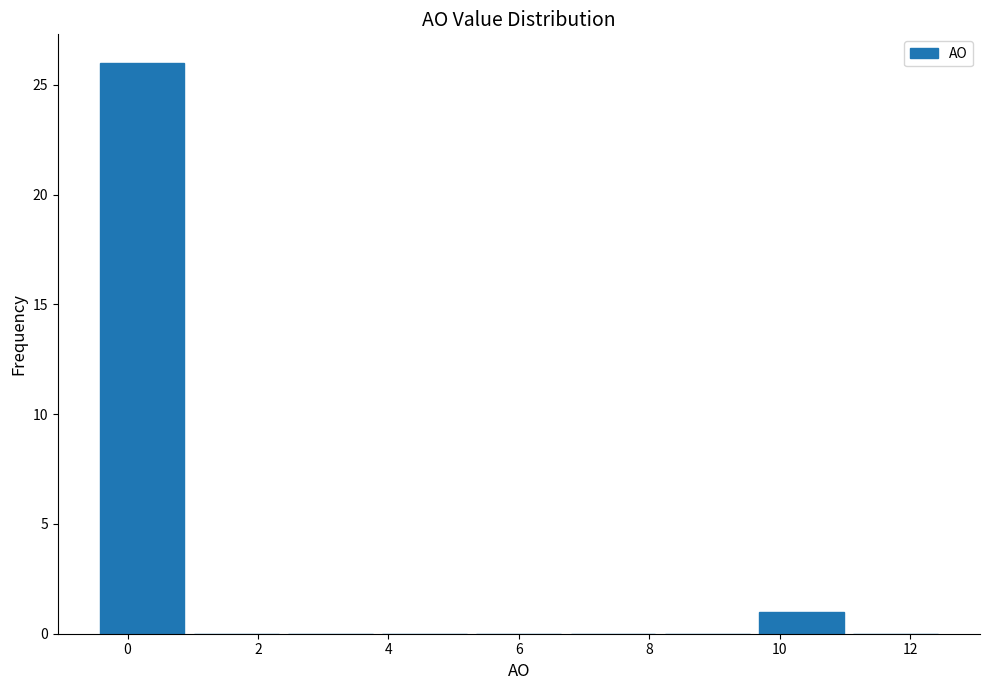

Reading left to right, list every bar in this chart as the range it spans on the x-axis followed by its height. Neither the bar edges nor the heights are printed on the chart, so give them approximately, as read against the axes.

-0.4 to 1.0: 26
1.0 to 2.4: 0
2.4 to 3.8: 0
3.8 to 5.2: 0
5.2 to 6.8: 0
6.8 to 8.2: 0
8.2 to 9.6: 0
9.6 to 11.0: 1
11.0 to 12.6: 0